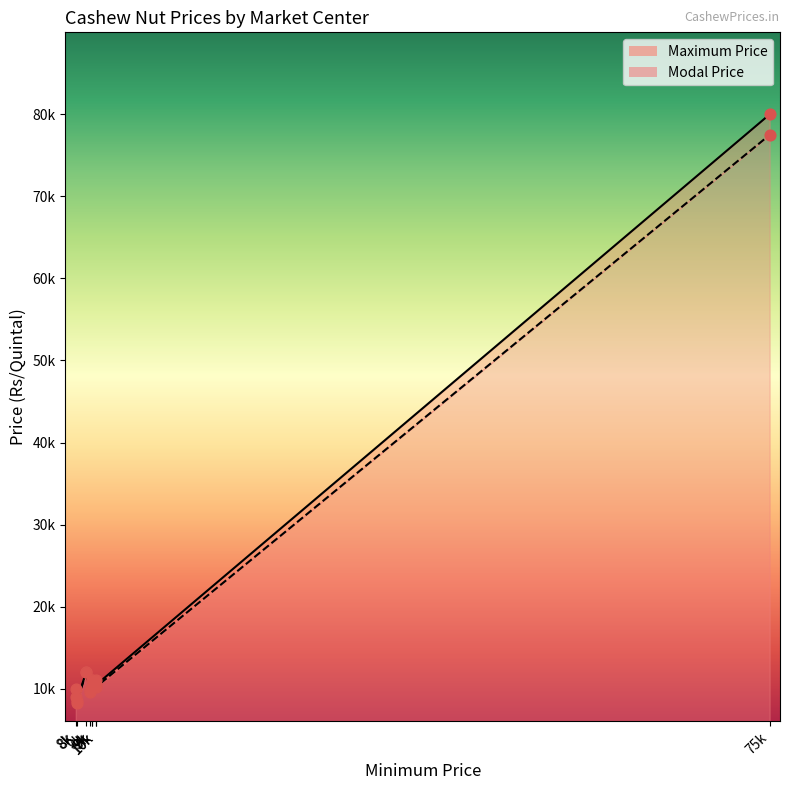

Is the value of Maximum Price at 9000 greater than the value of Modal Price at 9000?

No